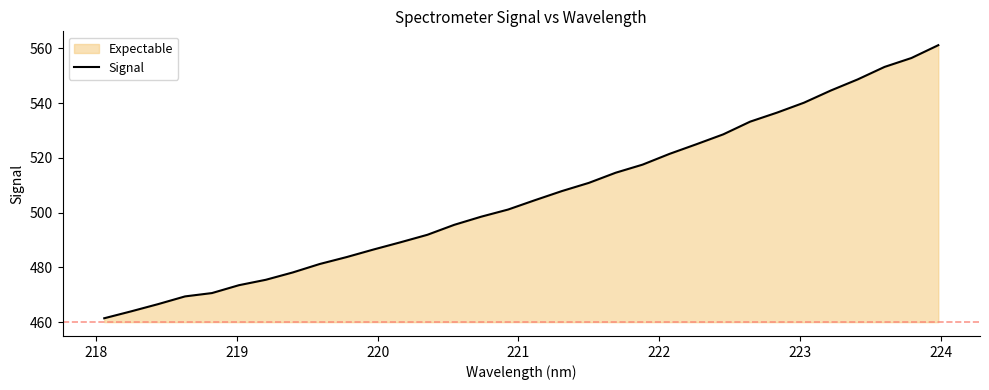

What is the minimum value shown in the chart?

461.4